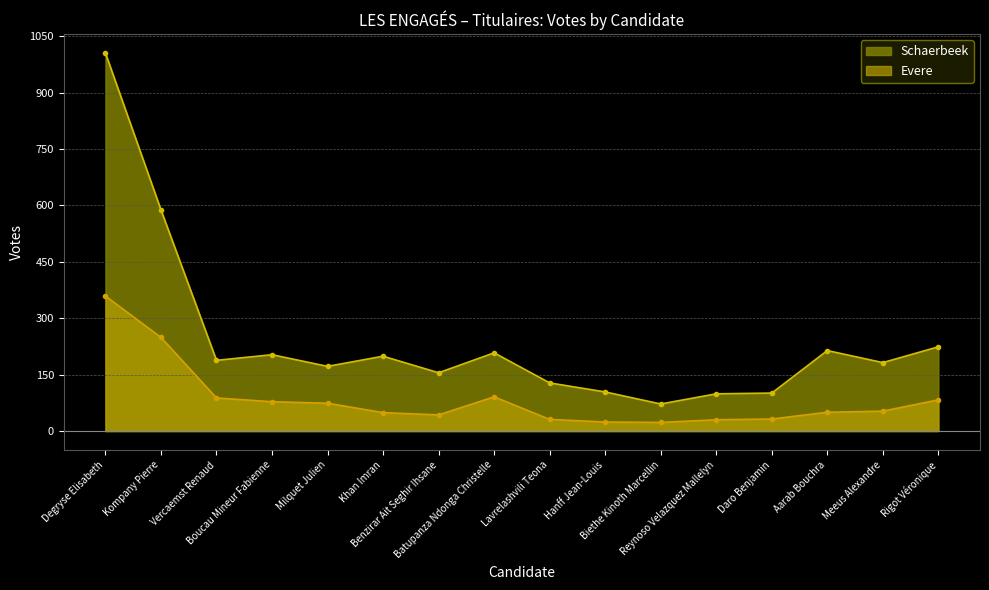

List the series in order of their overall mean, lowest first.

Evere, Schaerbeek